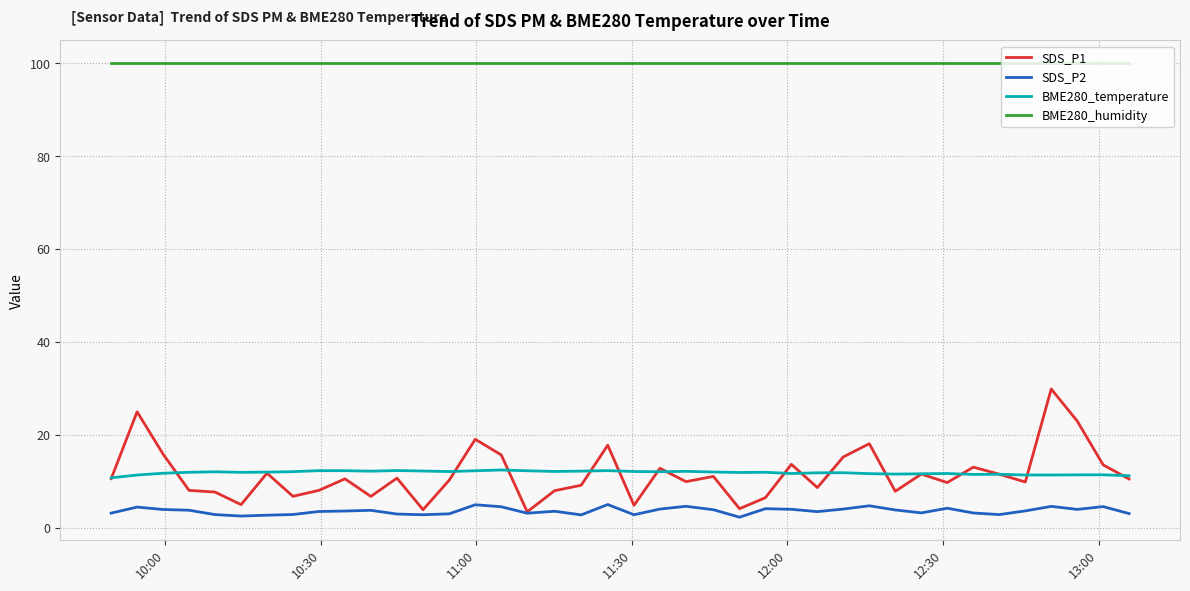

What is the highest value of the BME280_humidity series?

100.0